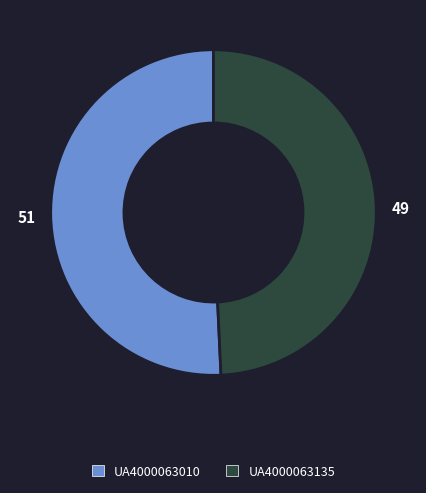

Approximately how many times larger is the value at UA4000063135 compared to UA4000063010?

1.0